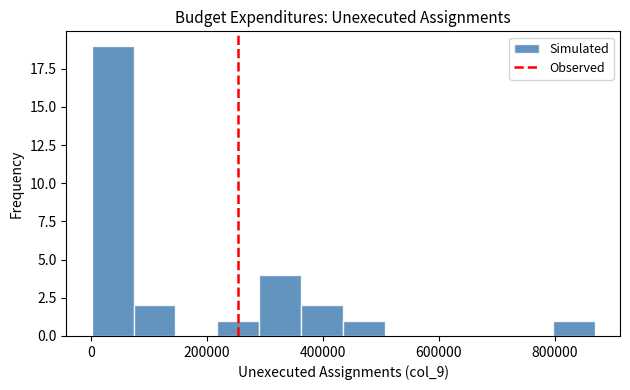

Around what value on the x-axis is the tallest bar? Give the approximate position of its centre, as read against the axis.

40000